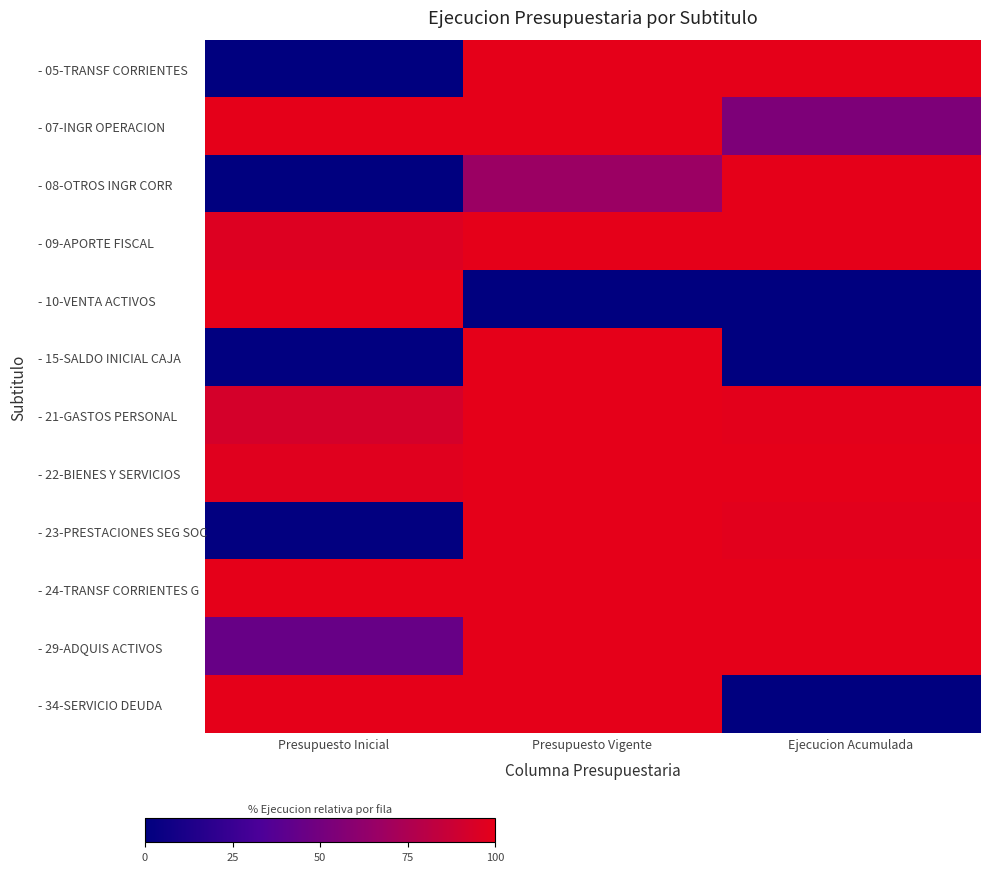

Count the number of categories in the chart.

3